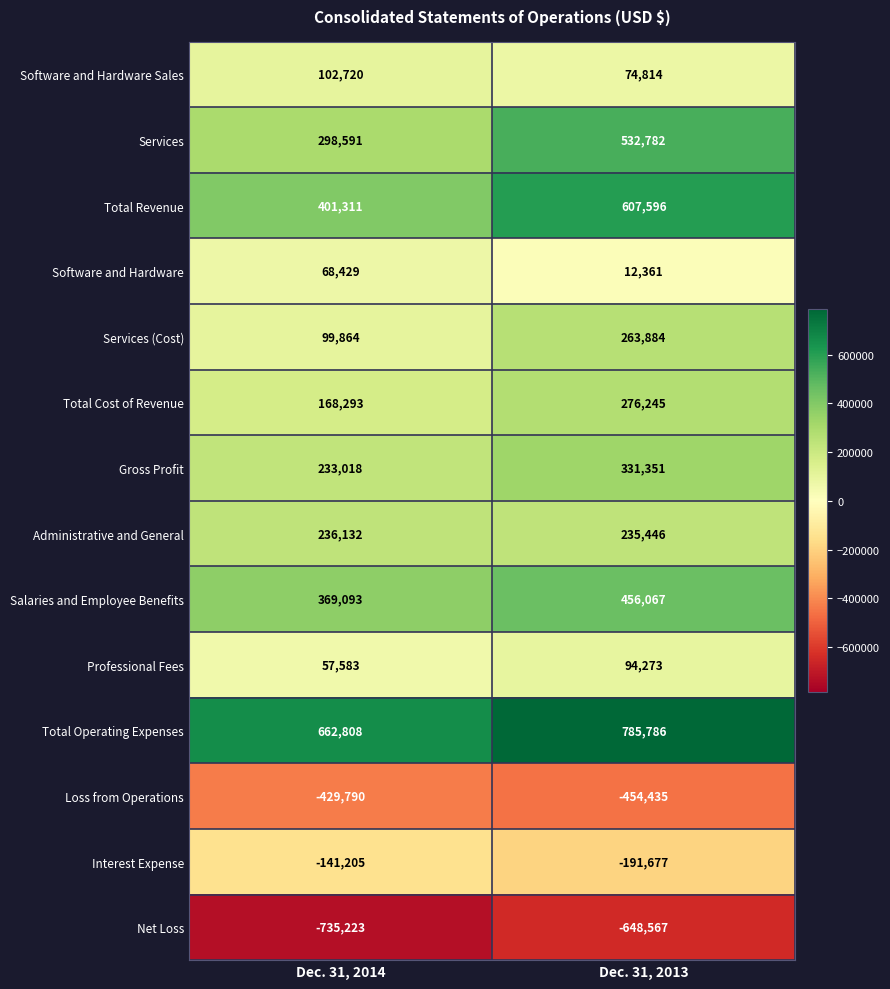

What is the difference between the Salaries and Employee Benefits values at Dec. 31, 2014 and Dec. 31, 2013?

86974